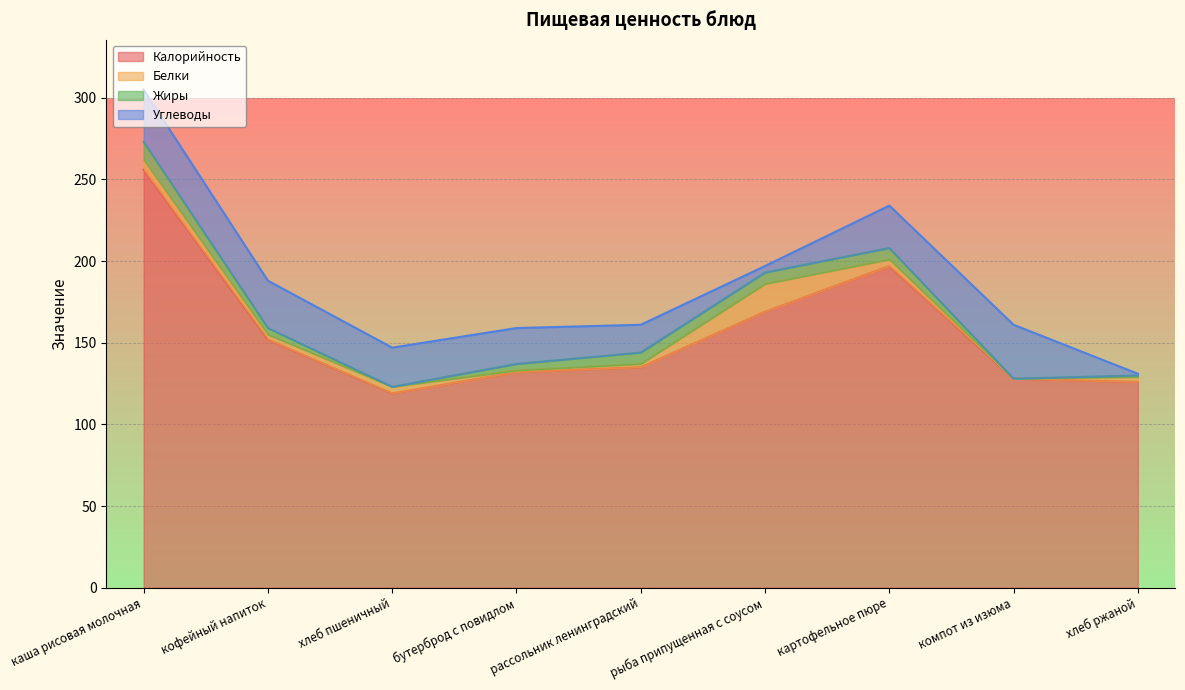

Does the chart display data point markers on the line(s)?

No